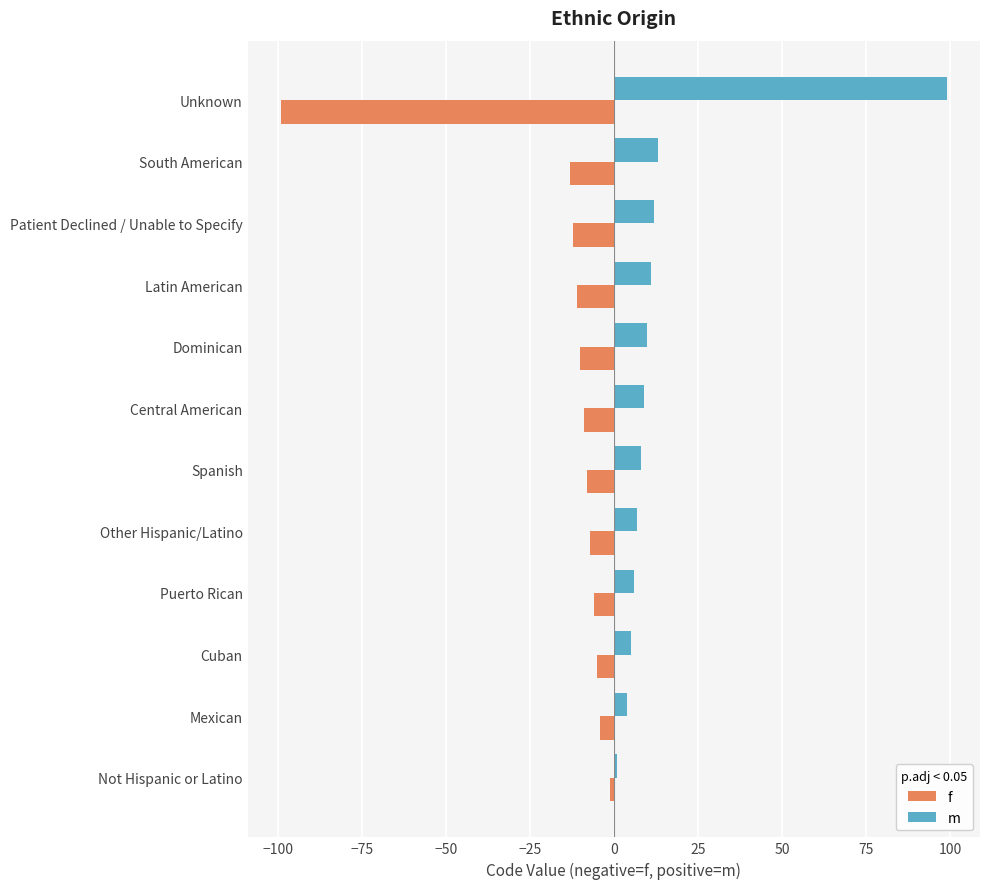

What is the difference between the maximum and minimum values in the f series?

98